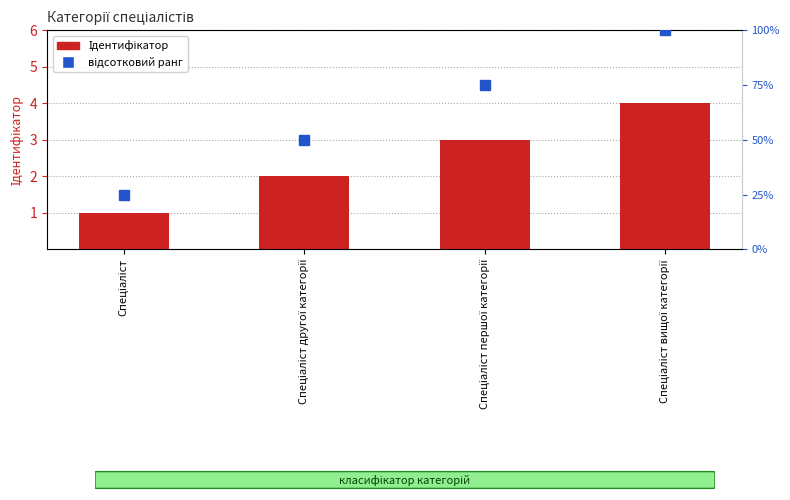

How many values are between 2 and 4?

3